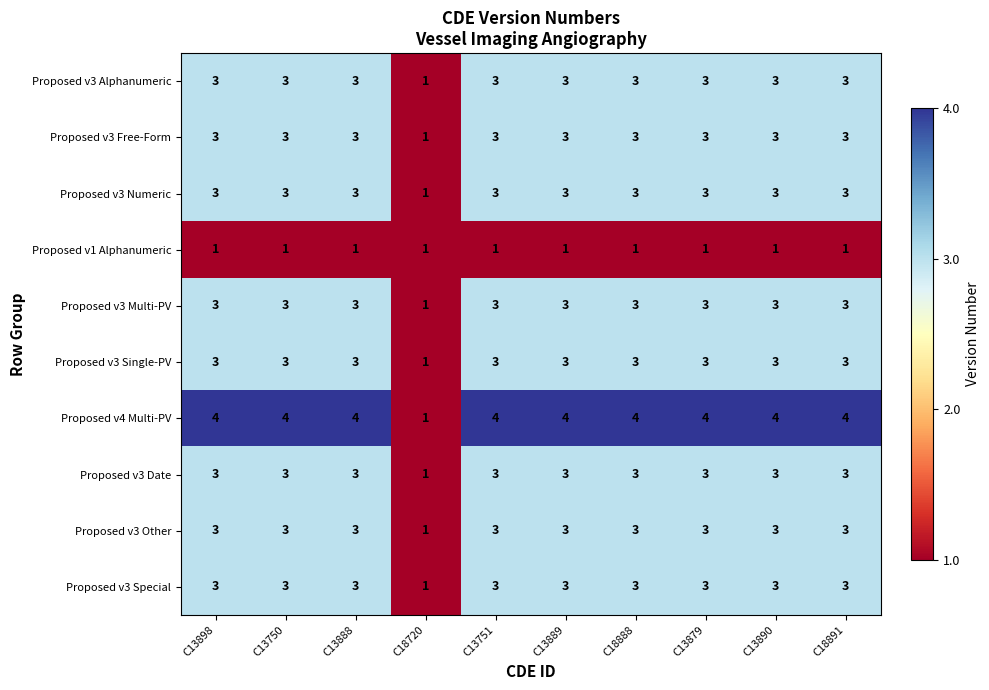

What is the difference between the highest and lowest values at C18891?

3